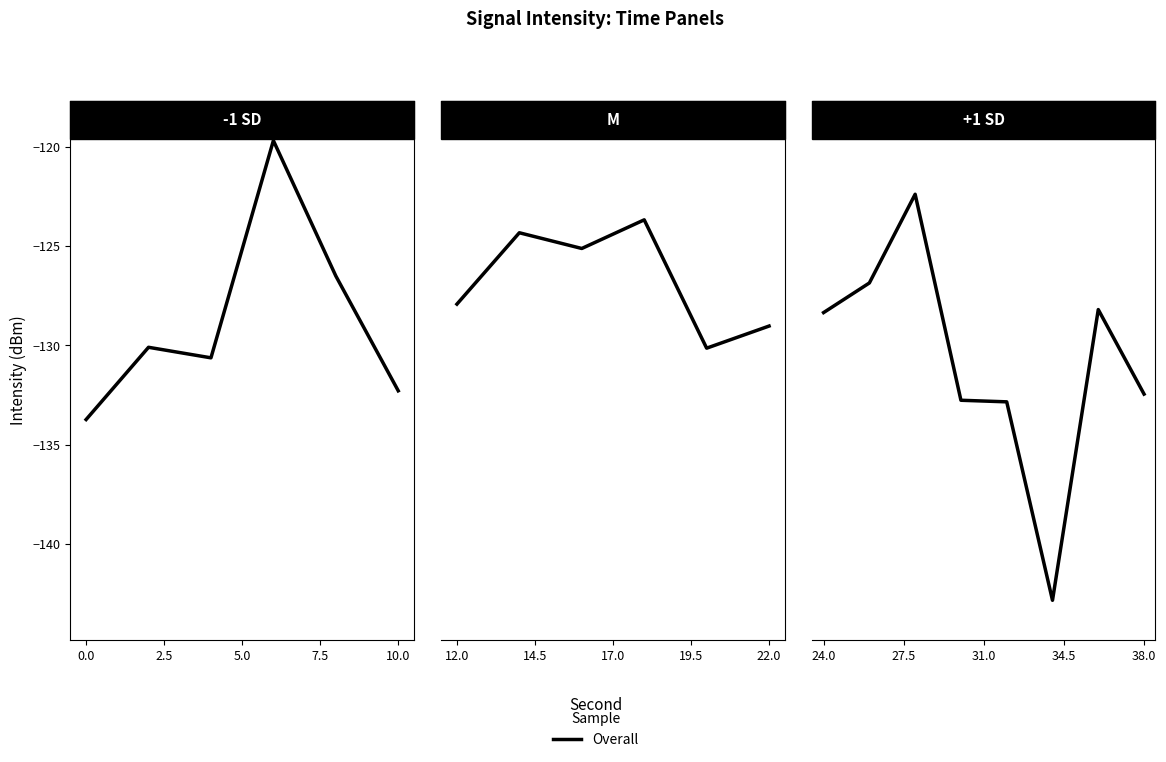

Does the chart display data point markers on the line(s)?

No